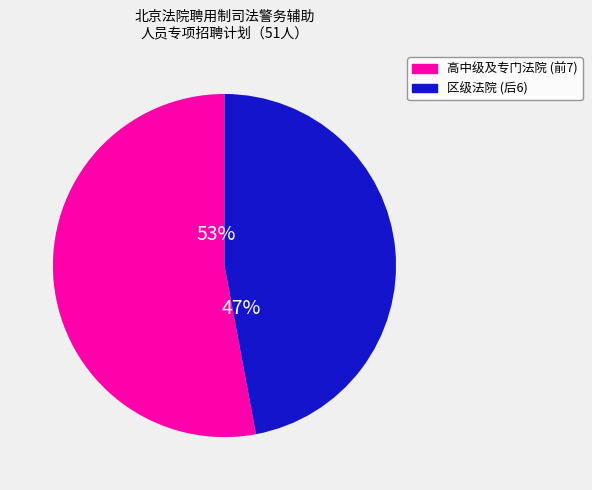

How many segments does this pie chart have?

2